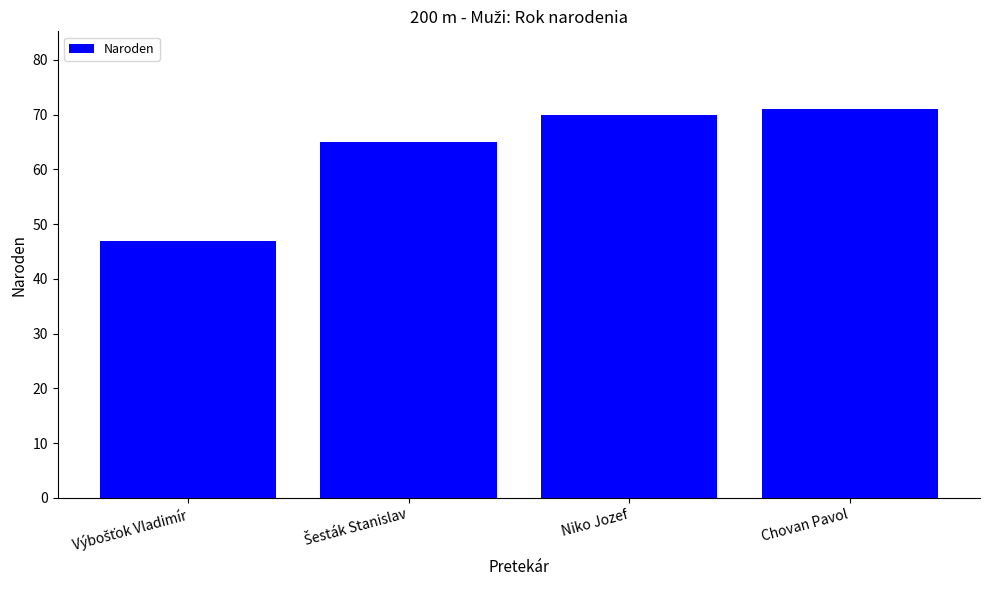

What is the value of the 2nd bar from the left?

65